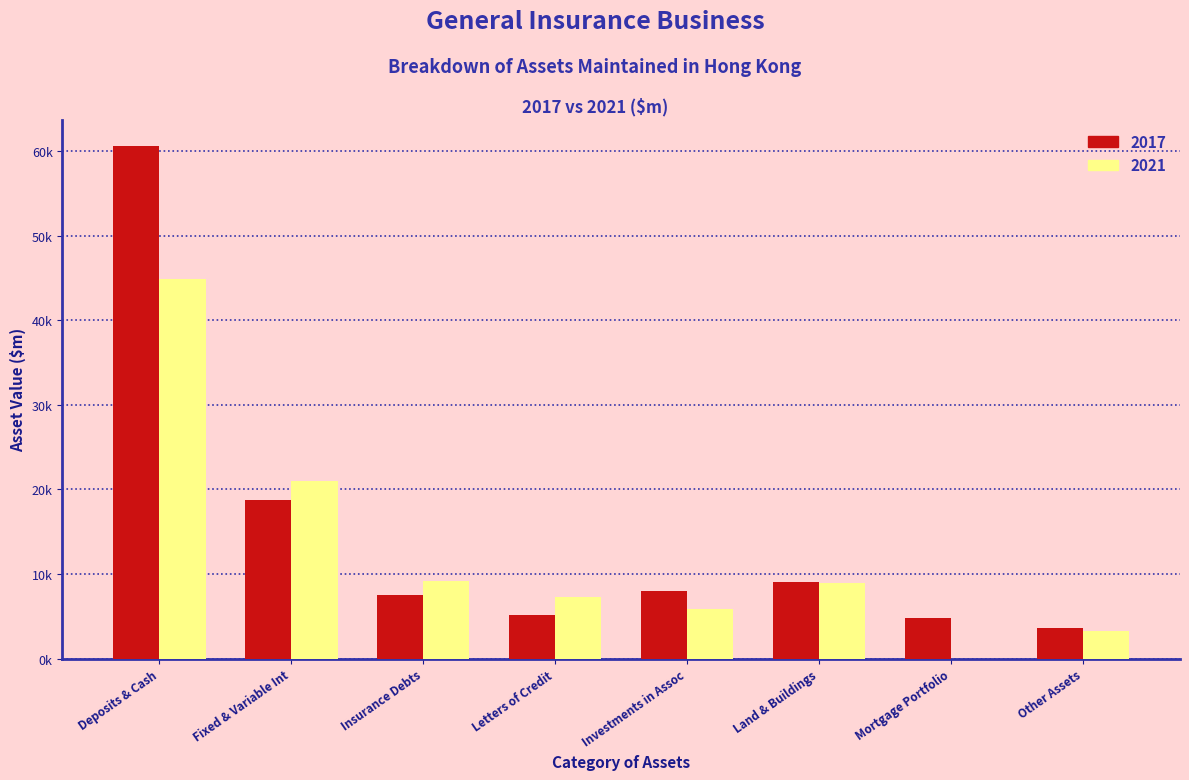

What are all the series names shown in the legend?

2017, 2021